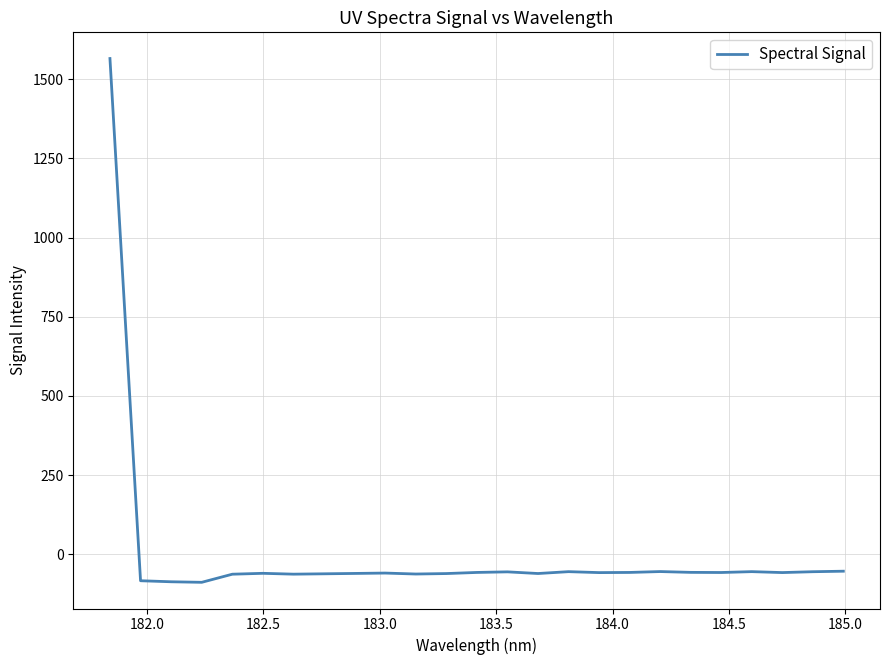

What is the greatest value displayed?

1565.2